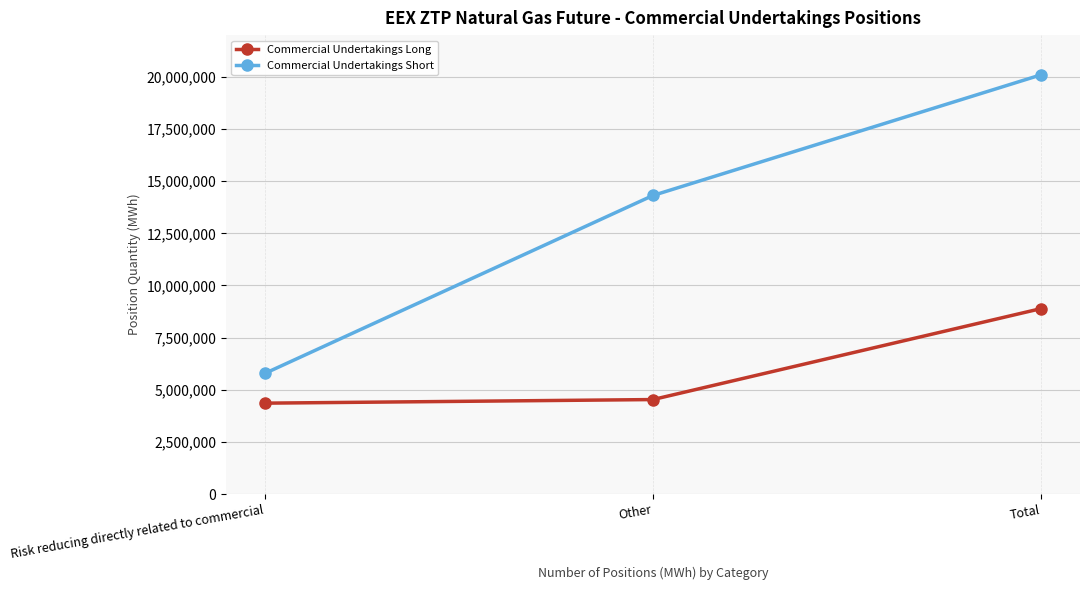

Does the chart display data point markers on the line(s)?

Yes